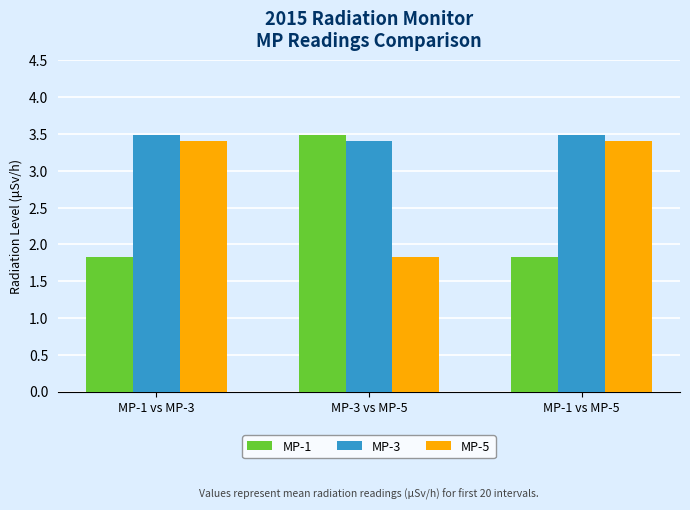

What is the sum of all MP-5 values?

8.7